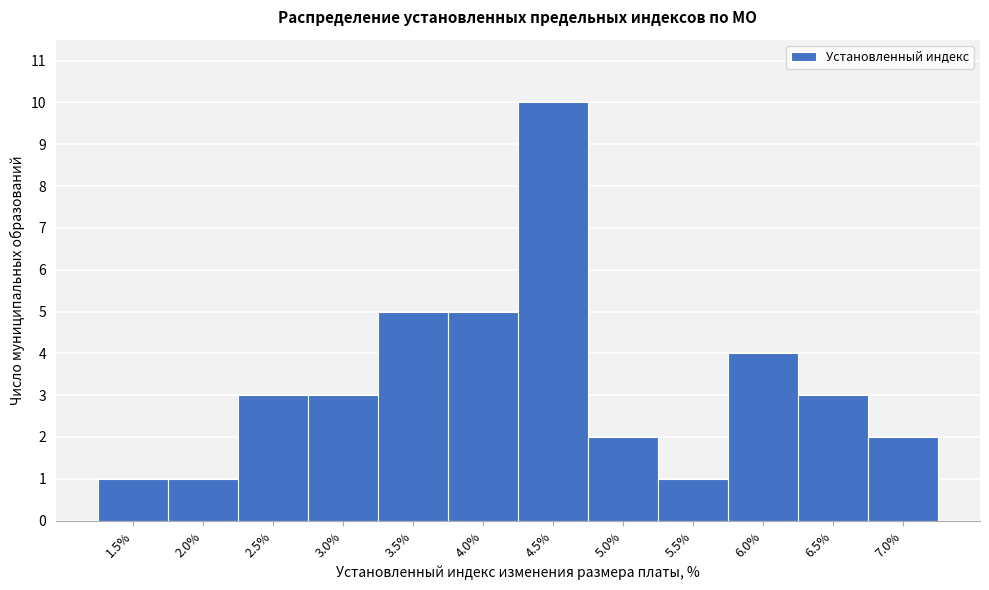

Reading left to right, what are all the values shown in this chart?

1	1	3	3	5	5	10	2	1	4	3	2